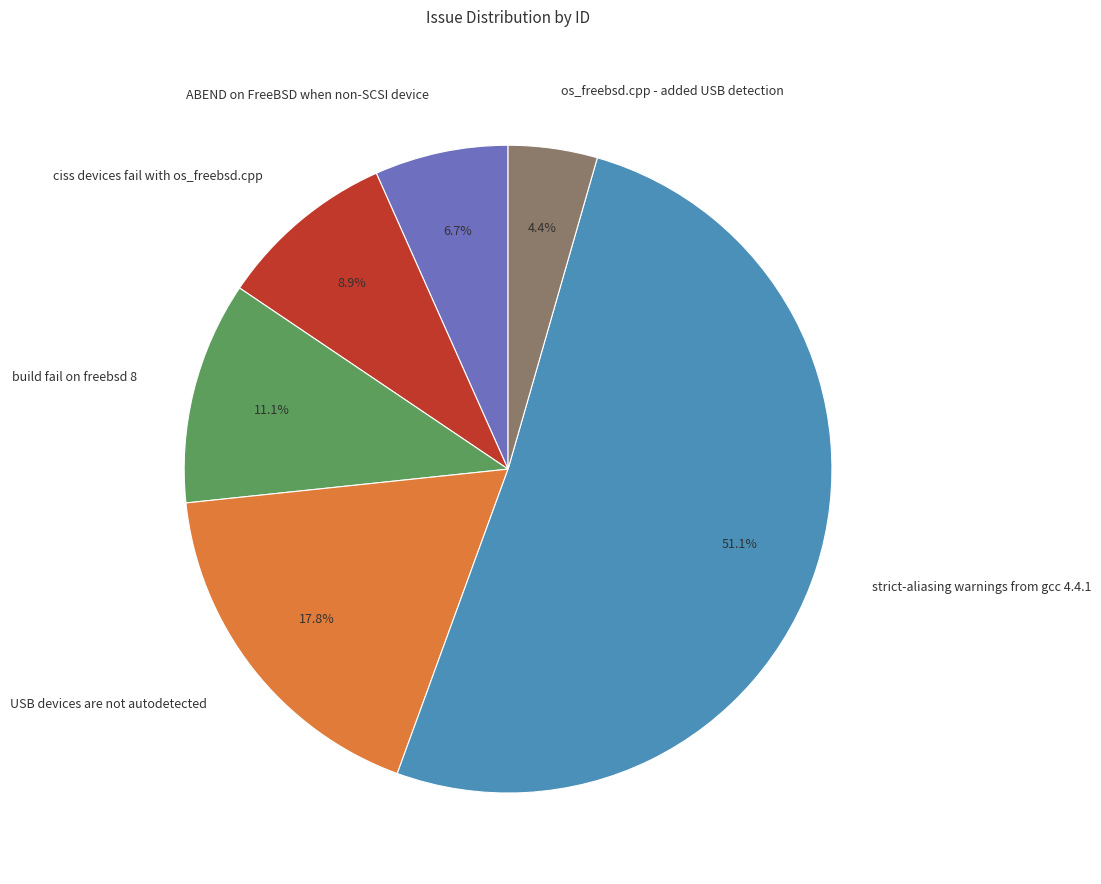

How many segments does this pie chart have?

6